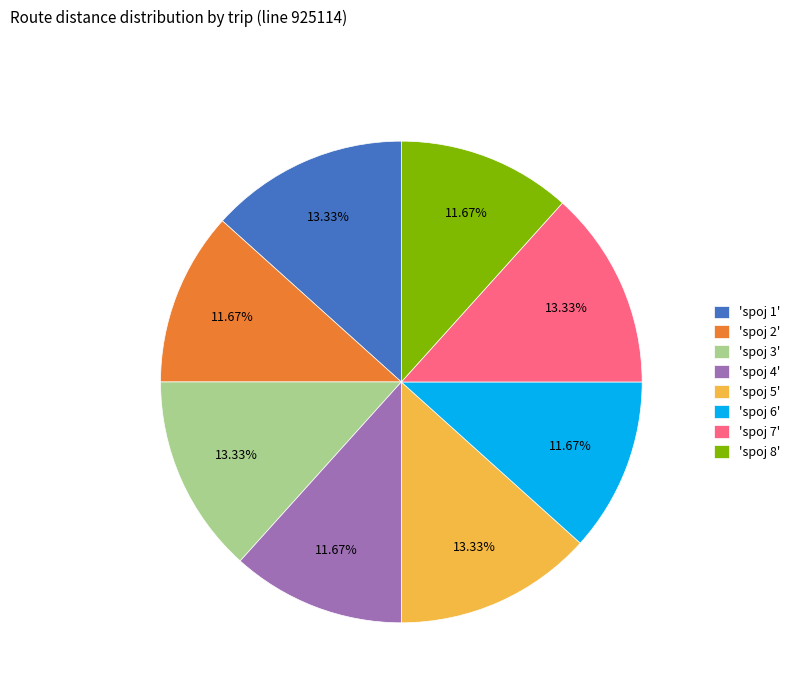

Does any single category account for the majority?

No